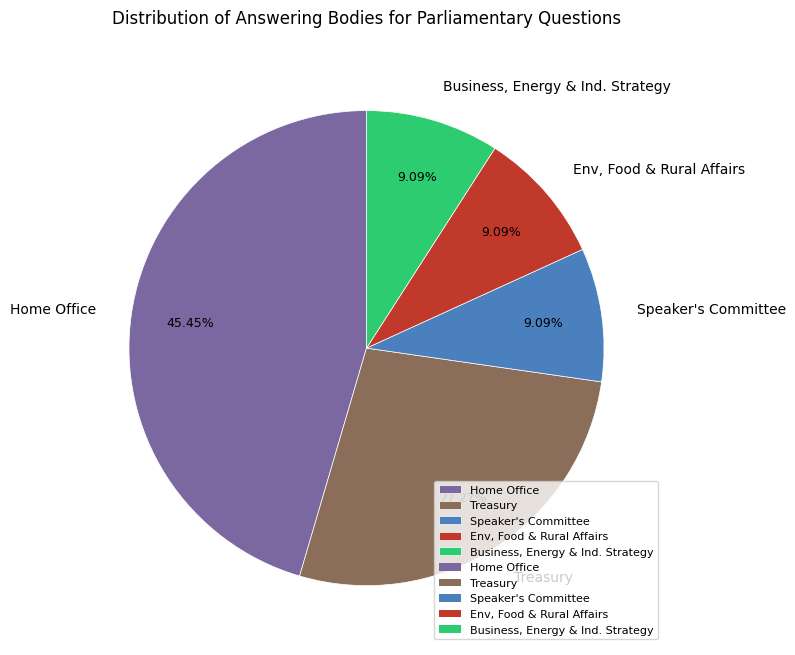

Which category has the biggest portion of the pie?

Home Office